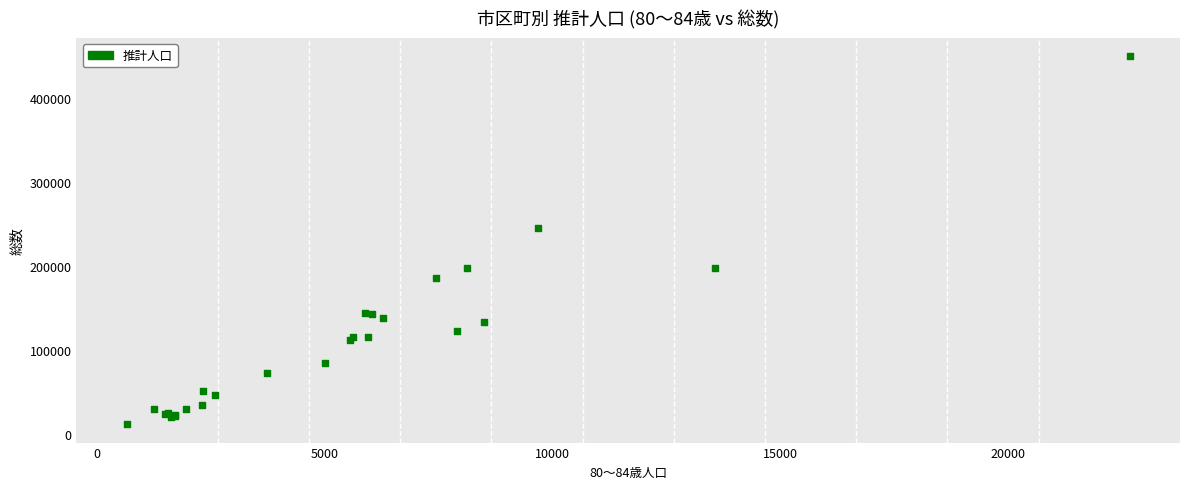

What Y value in the scatter plot is closest to 230704?

244936.0